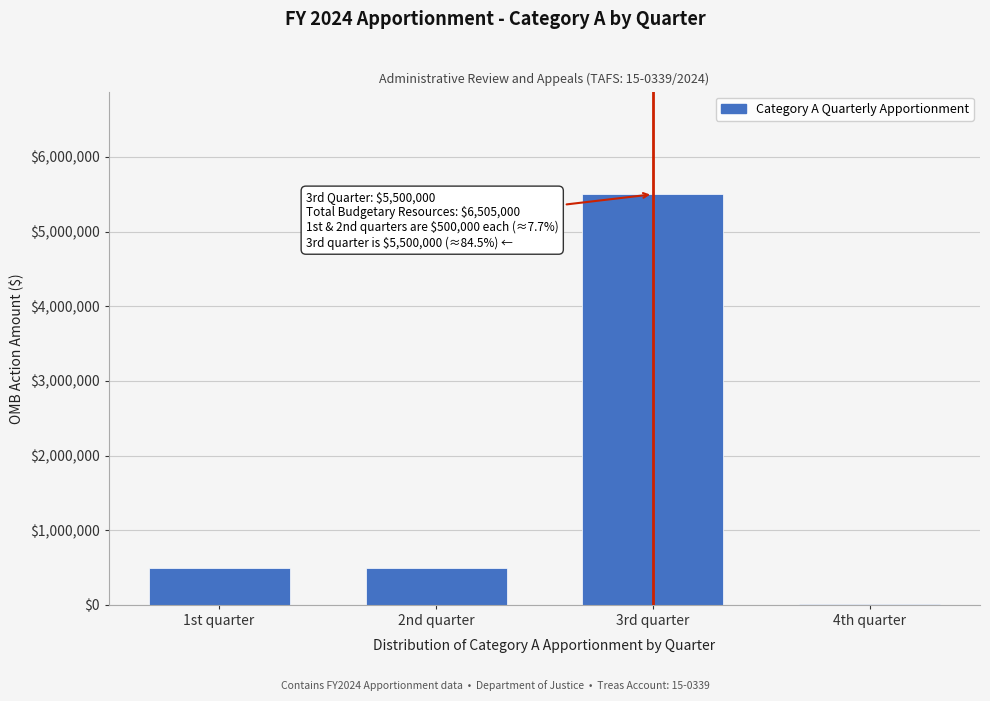

Reading left to right, extract all data points from this chart.

1st quarter=500000	2nd quarter=500000	3rd quarter=5500000	4th quarter=5000